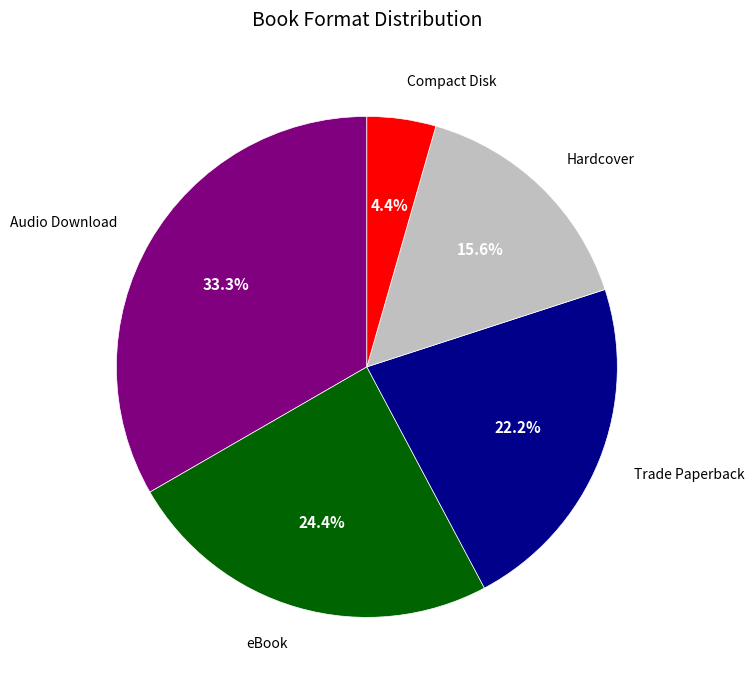

Does any single category account for the majority?

No